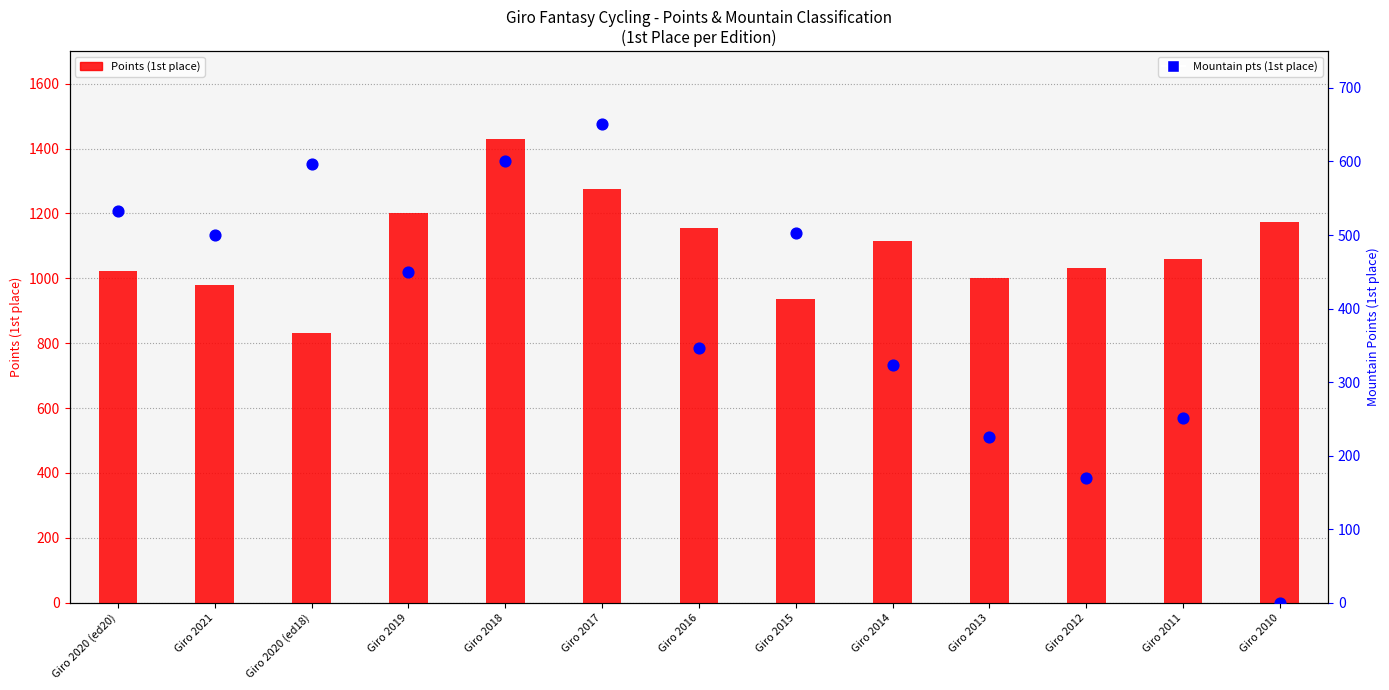

At which category is the sum across all series the highest?

Giro 2018